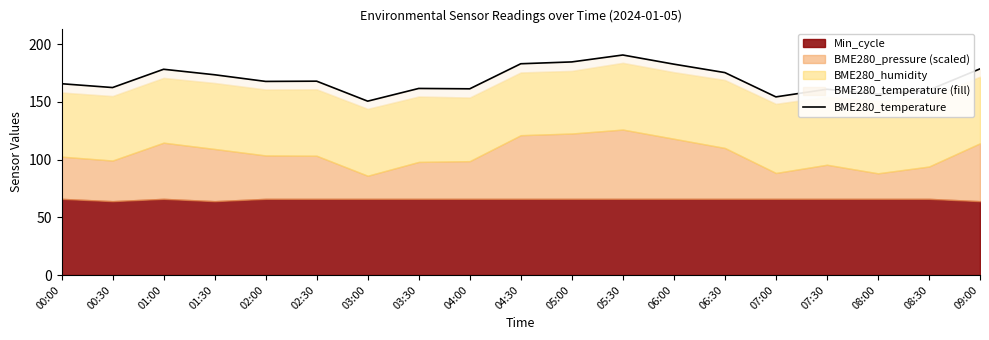

Count the number of categories in the chart.

19